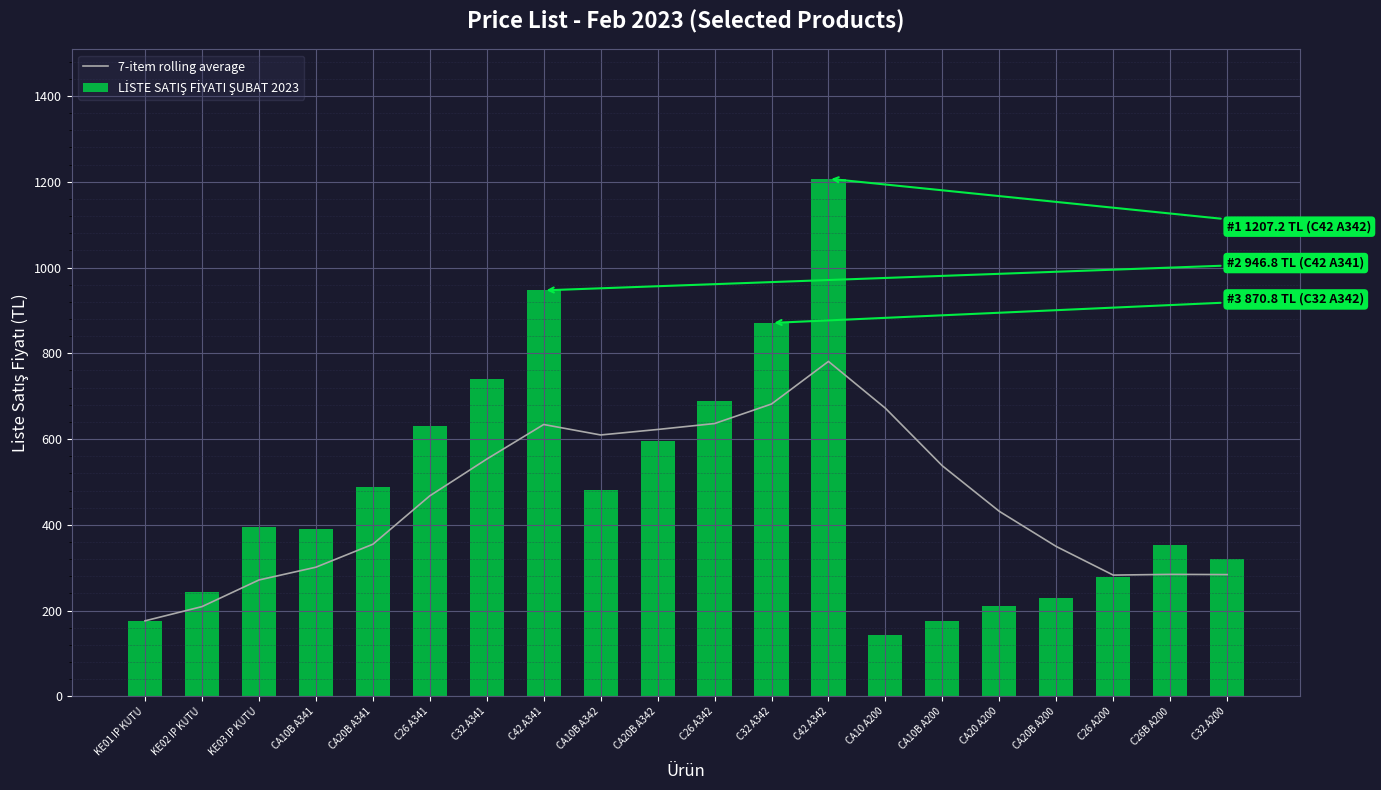

What value does the 7-item rolling average series have at C32 A341?

553.3